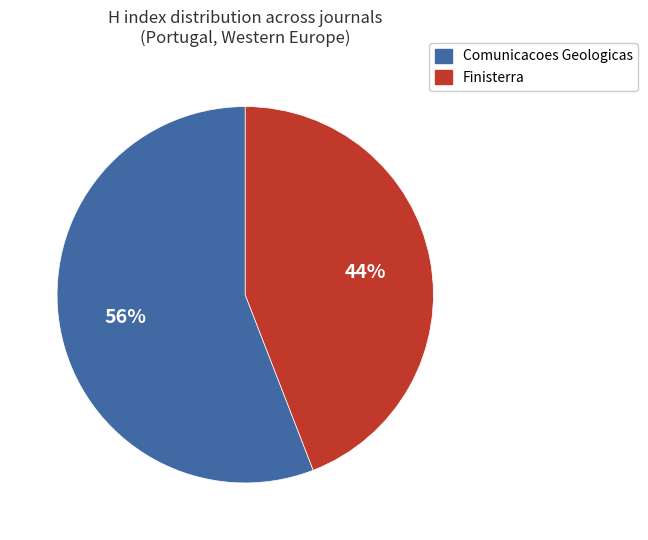

What percentage is the Finisterra slice, to the nearest percent?

44%